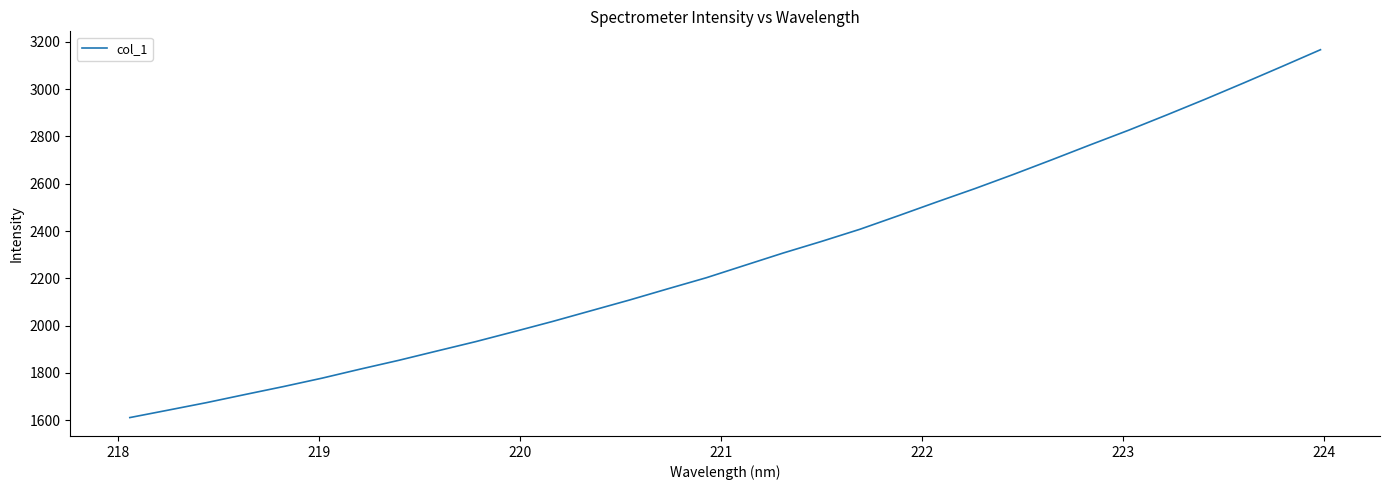

What is the minimum value shown in the chart?

1611.2